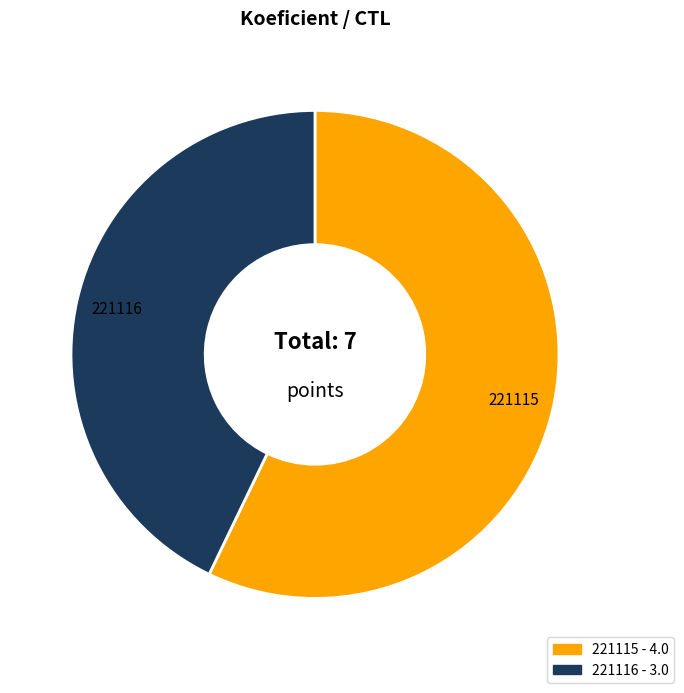

Rank the categories by value from lowest to highest.

221116, 221115